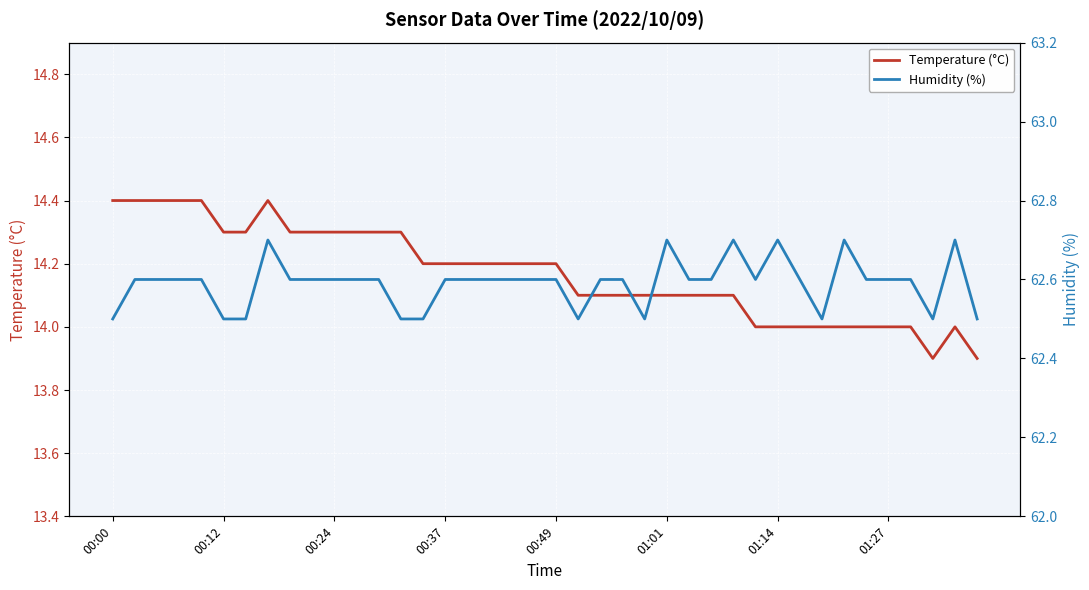

Rank the series by their maximum value, from lowest to highest.

Temperature (°C), Humidity (%)